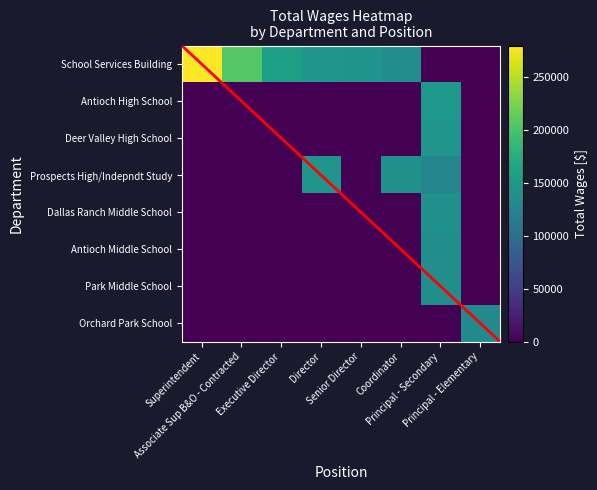

Reading left to right, extract all data points from this chart.

School Services Building: Superintendent=279468	Associate Sup B&O - Contracted=206633	Executive Director=159025	Director=147368	Senior Director=145016	Coordinator=137747	Principal - Secondary=0	Principal - Elementary=0
Antioch High School: Superintendent=0	Associate Sup B&O - Contracted=0	Executive Director=0	Director=0	Senior Director=0	Coordinator=0	Principal - Secondary=148875	Principal - Elementary=0
Deer Valley High School: Superintendent=0	Associate Sup B&O - Contracted=0	Executive Director=0	Director=0	Senior Director=0	Coordinator=0	Principal - Secondary=145999	Principal - Elementary=0
Prospects High/Indepndt Study: Superintendent=0	Associate Sup B&O - Contracted=0	Executive Director=0	Director=145881	Senior Director=0	Coordinator=140078	Principal - Secondary=127789	Principal - Elementary=0
Dallas Ranch Middle School: Superintendent=0	Associate Sup B&O - Contracted=0	Executive Director=0	Director=0	Senior Director=0	Coordinator=0	Principal - Secondary=141074	Principal - Elementary=0
Antioch Middle School: Superintendent=0	Associate Sup B&O - Contracted=0	Executive Director=0	Director=0	Senior Director=0	Coordinator=0	Principal - Secondary=137668	Principal - Elementary=0
Park Middle School: Superintendent=0	Associate Sup B&O - Contracted=0	Executive Director=0	Director=0	Senior Director=0	Coordinator=0	Principal - Secondary=137248	Principal - Elementary=0
Orchard Park School: Superintendent=0	Associate Sup B&O - Contracted=0	Executive Director=0	Director=0	Senior Director=0	Coordinator=0	Principal - Secondary=0	Principal - Elementary=133649